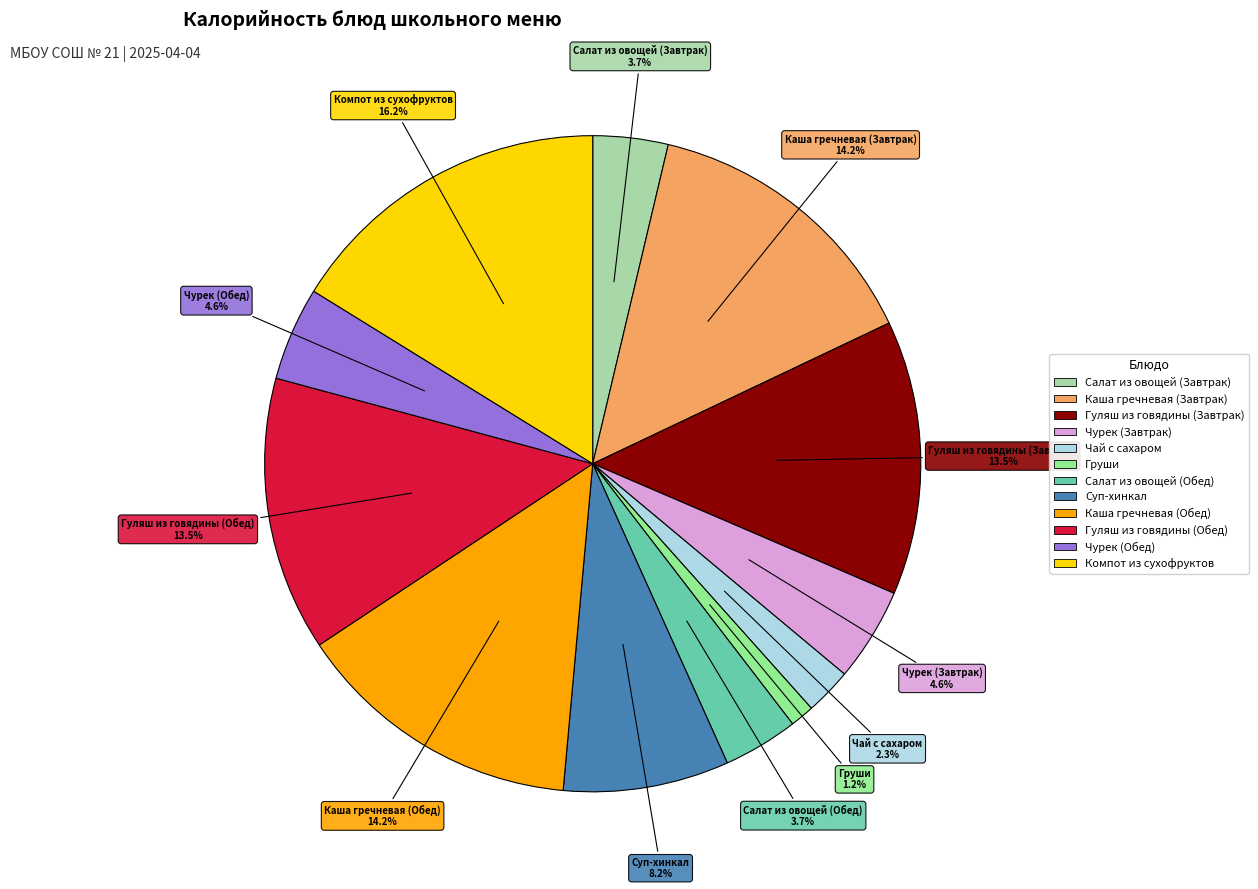

What is the total percentage of Чурек (Обед) and Компот из сухофруктов?

20.8%